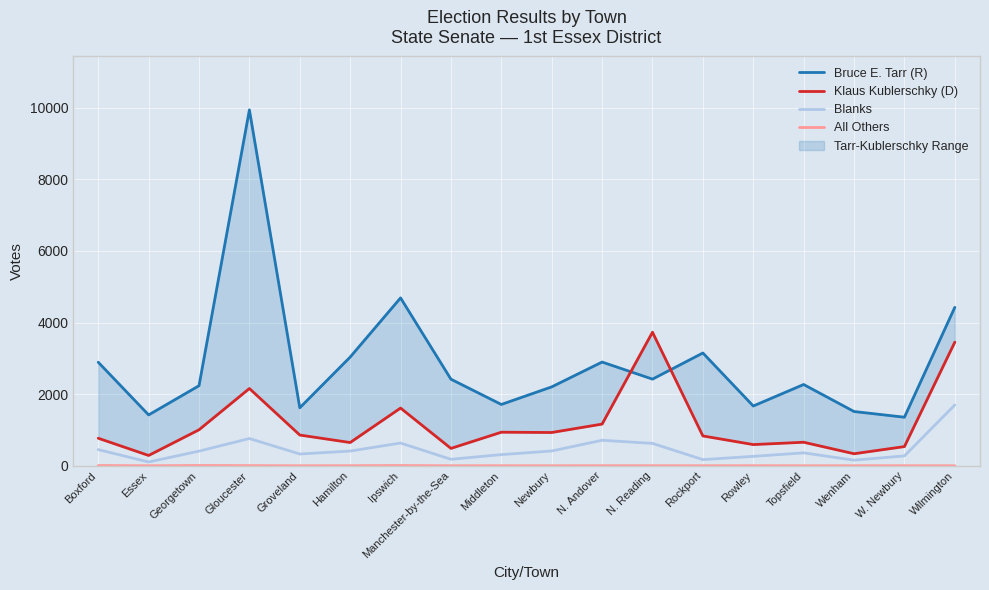

Does the chart display data point markers on the line(s)?

No